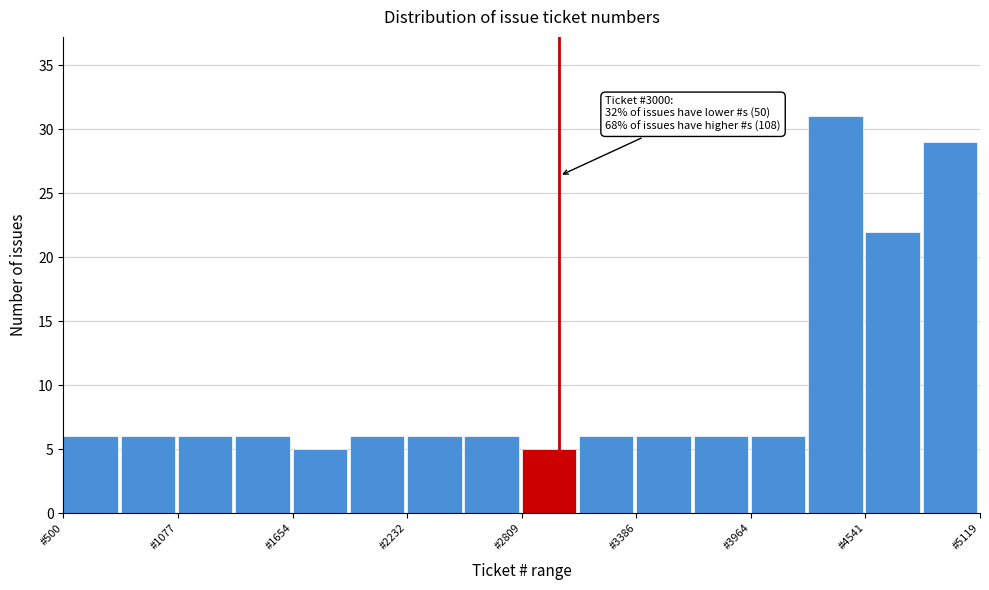

Read against the x-axis, roughly where is the centre of the tallest bar?

4400